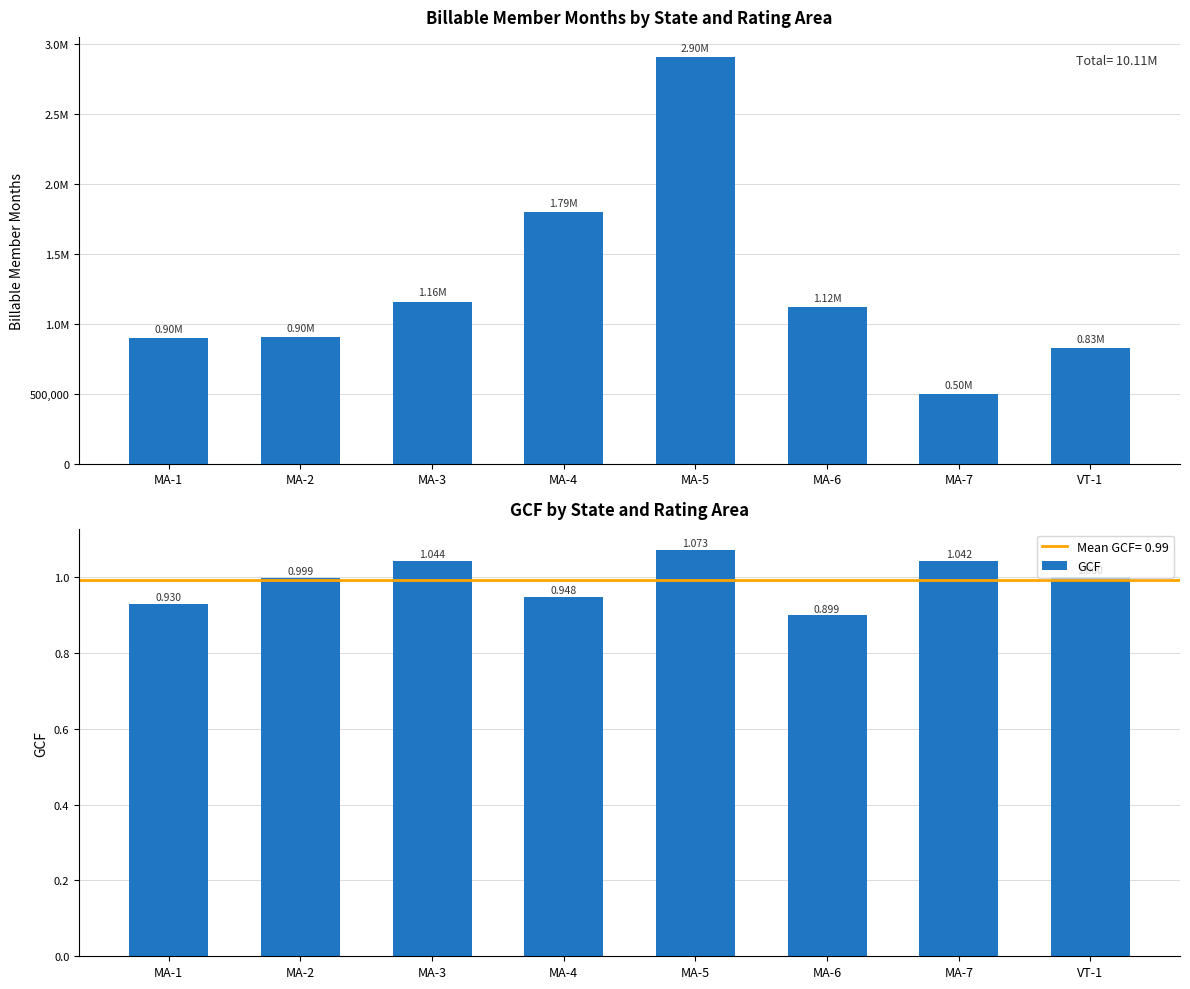

What is the sum of the Billable Member Months values at VT-1 and MA-5?

3730399.2